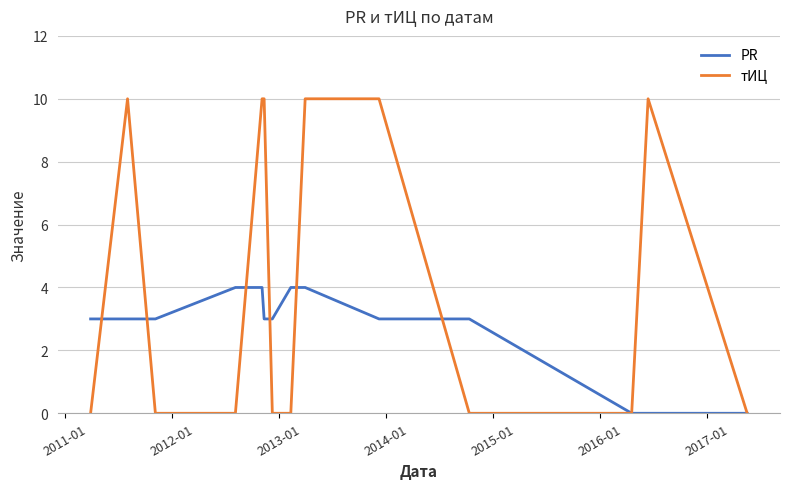

Which series has the largest range (max minus min)?

тИЦ